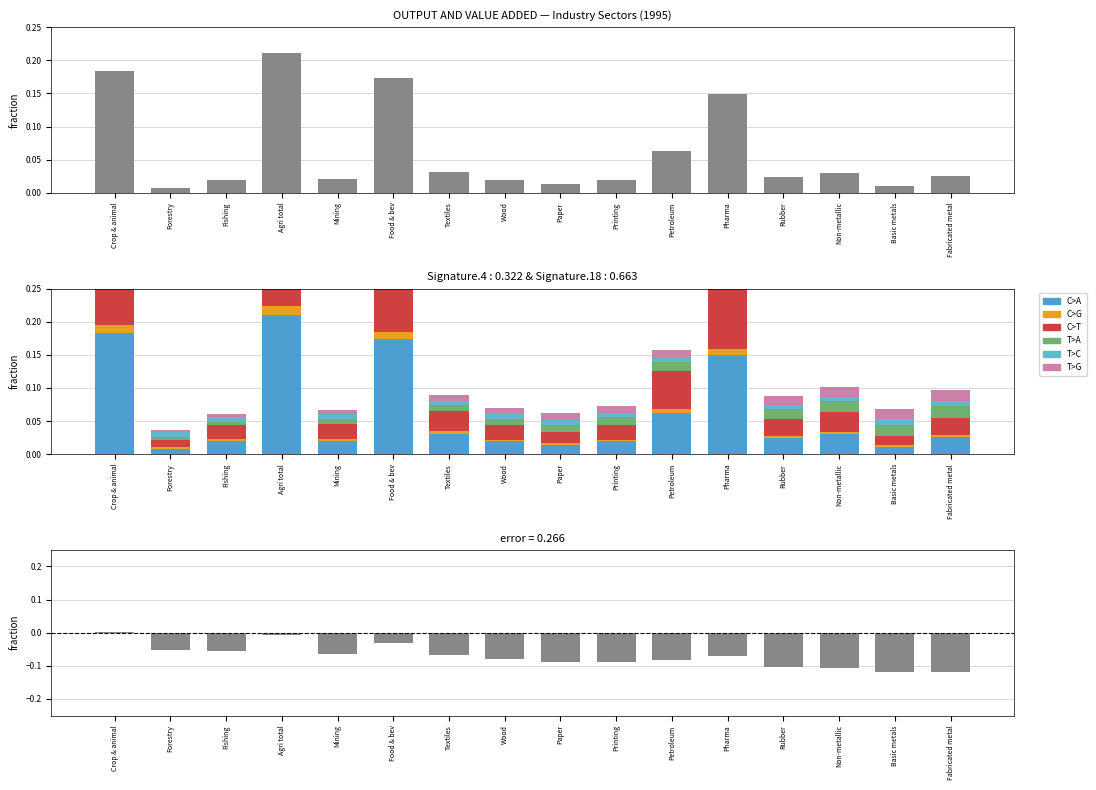

What is the average value of the C>T series?

0.1